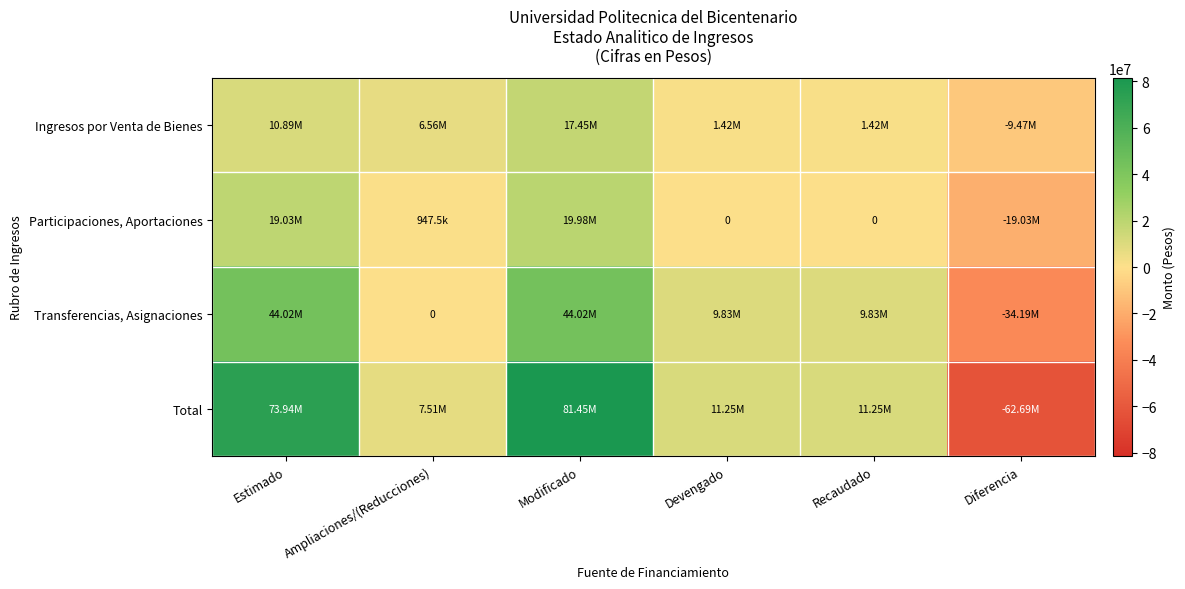

How many values in the Transferencias, Asignaciones series are below 9827131?

2